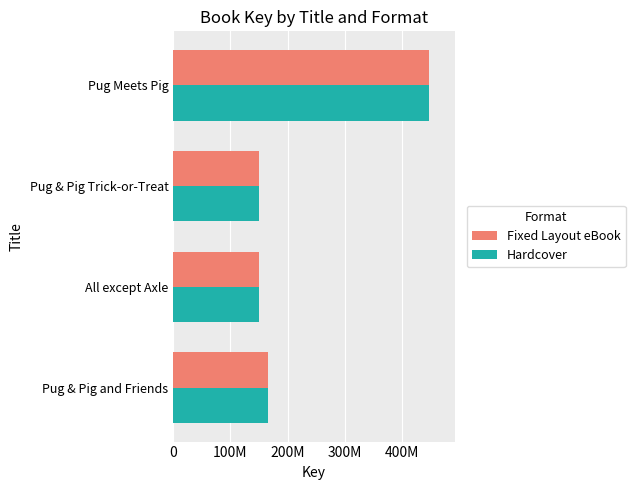

What are all the series names shown in the legend?

Fixed Layout eBook, Hardcover